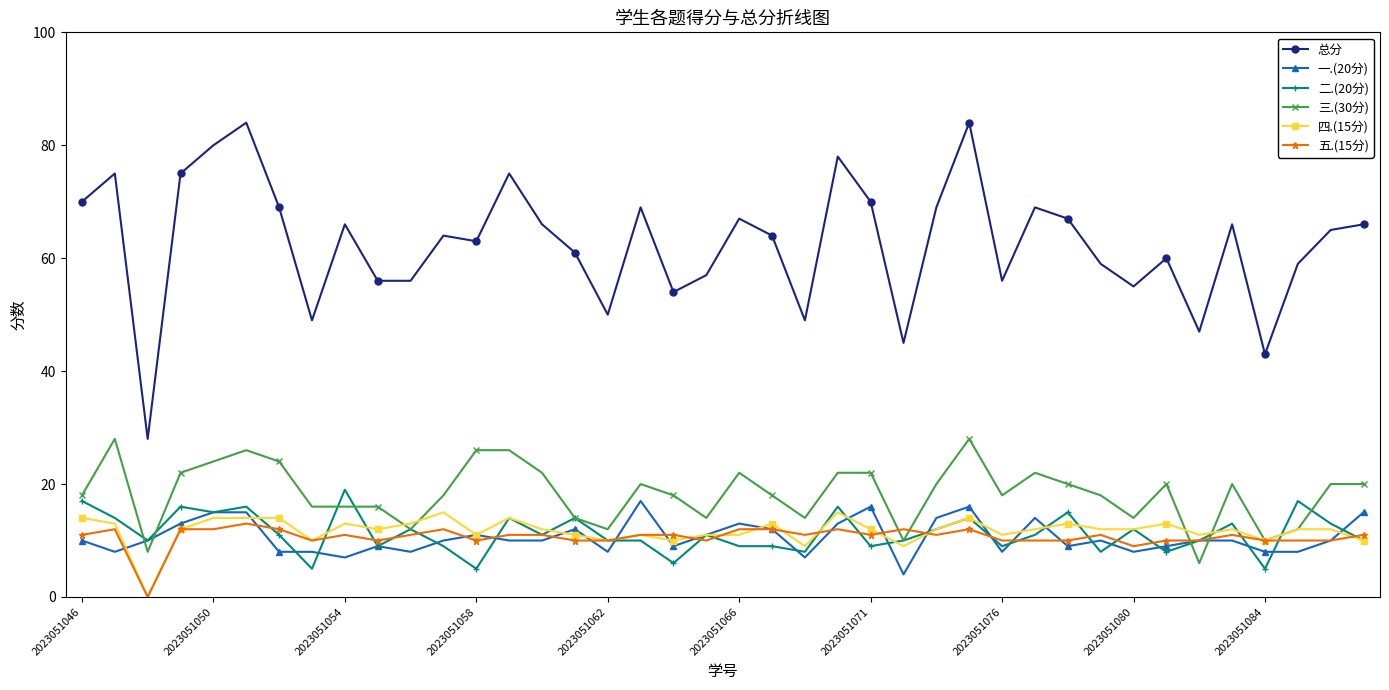

Which series has the largest total across all categories?

总分